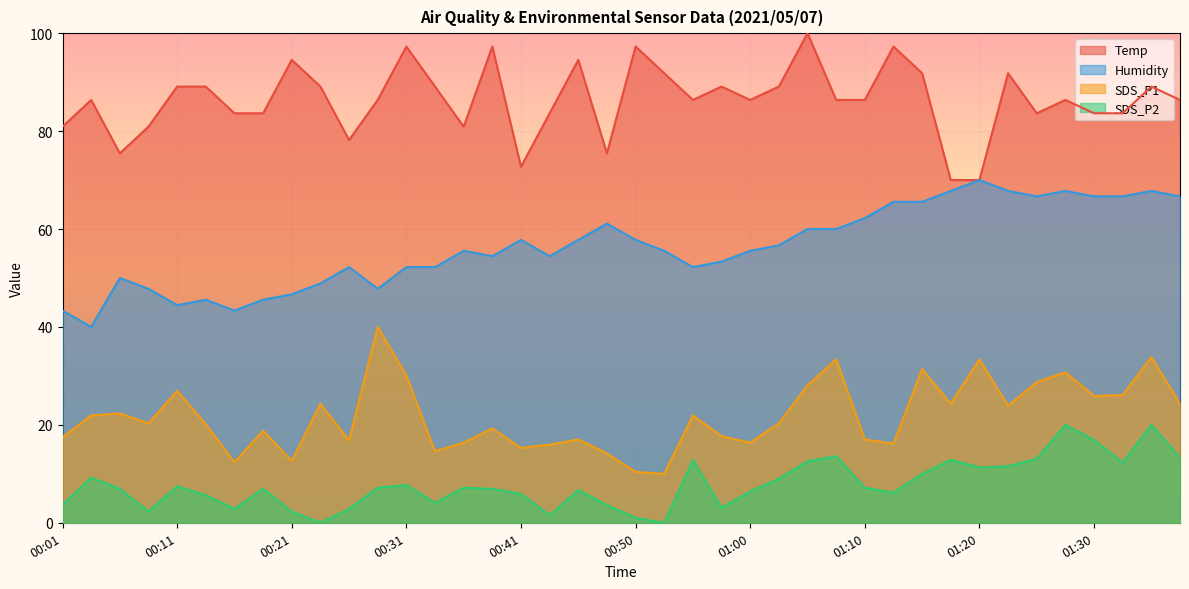

What position from the right is 00:19?

33